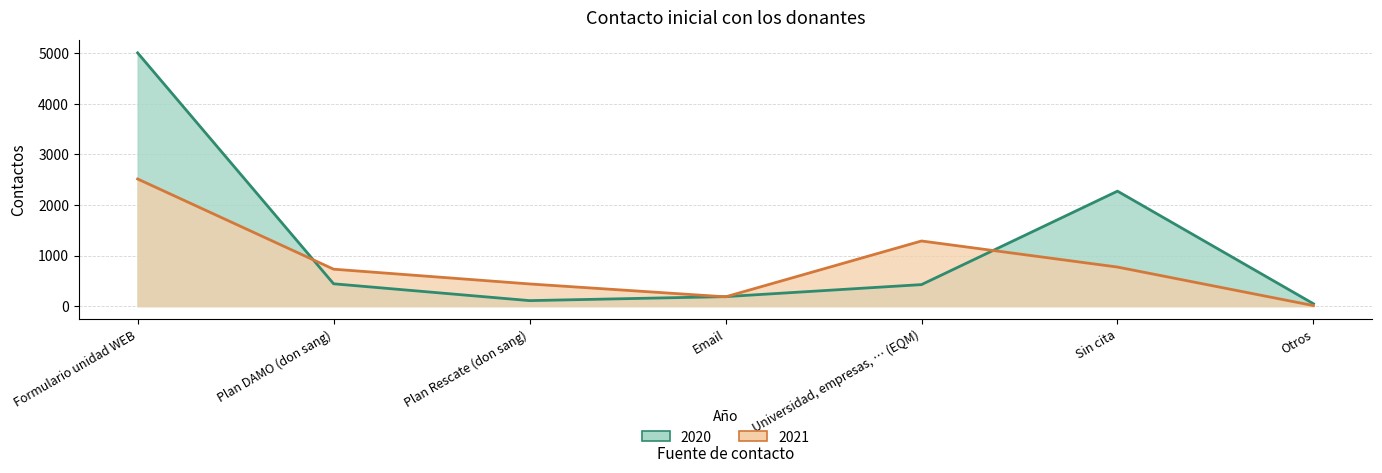

What is the difference between the second highest and second lowest values in the 2020 series?

2166